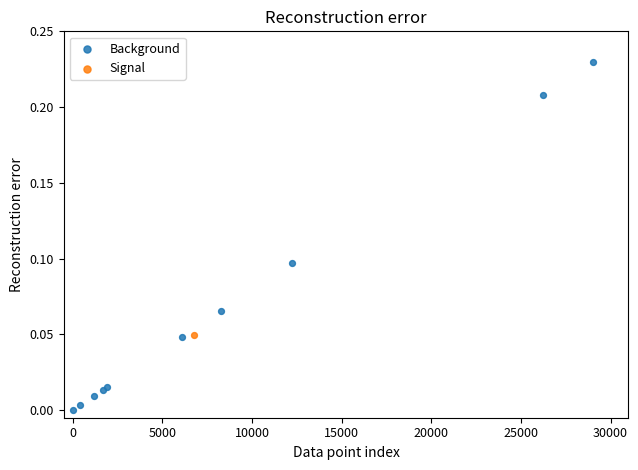

What are all the series names shown in the legend?

Background, Signal